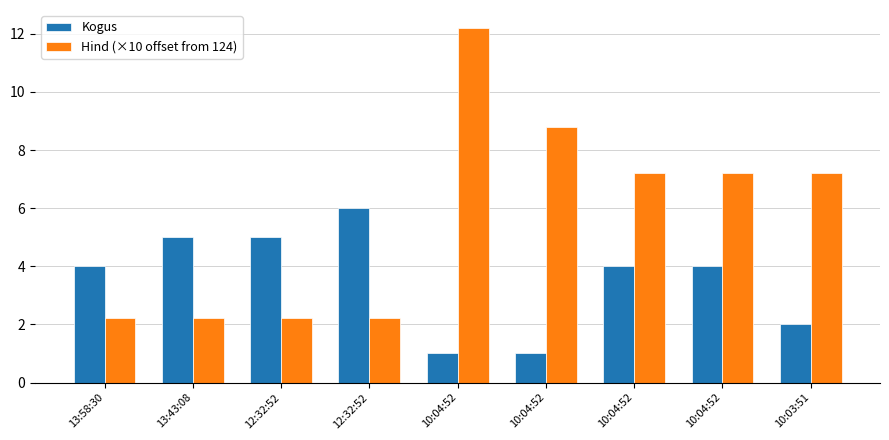

How many data points in Hind (×10 offset from 124) are less than 7?

4